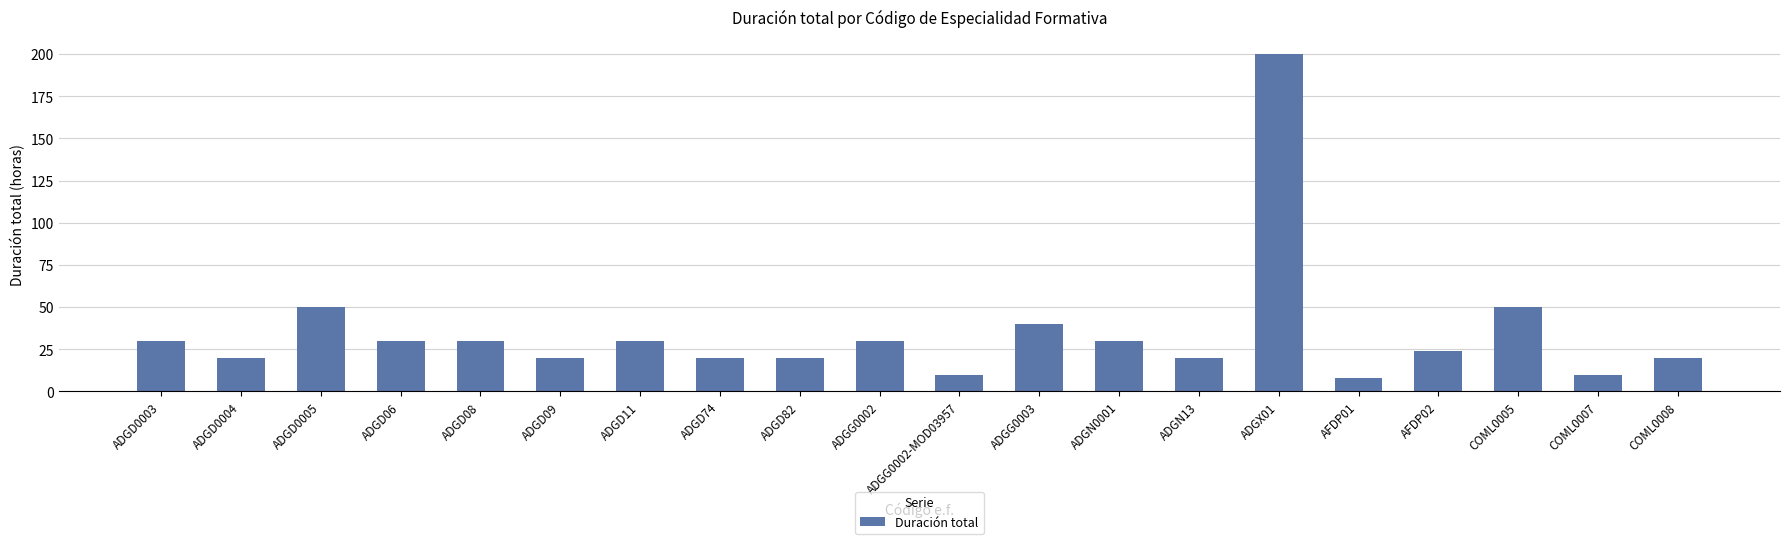

Count the number of data series in this chart.

1